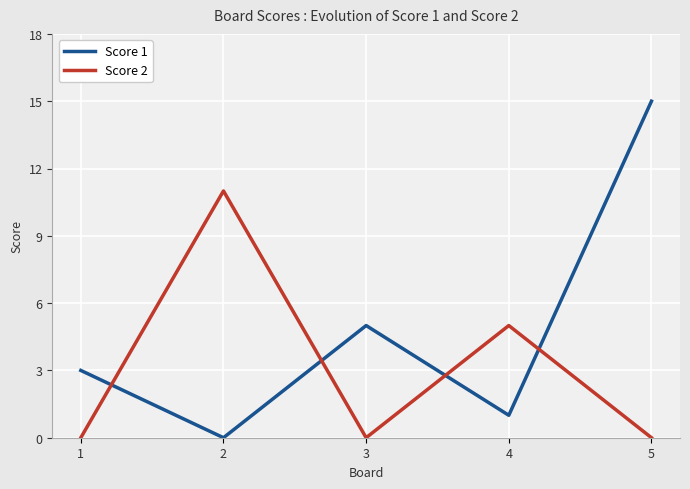

Is the value of Score 1 at 4 greater than the value of Score 2 at 1?

Yes